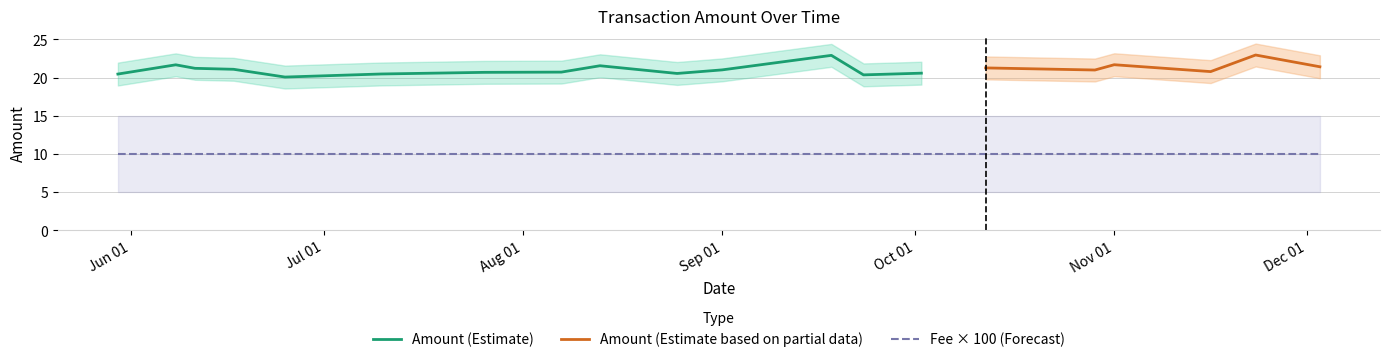

How many values in the Amount series exceed 21?

10